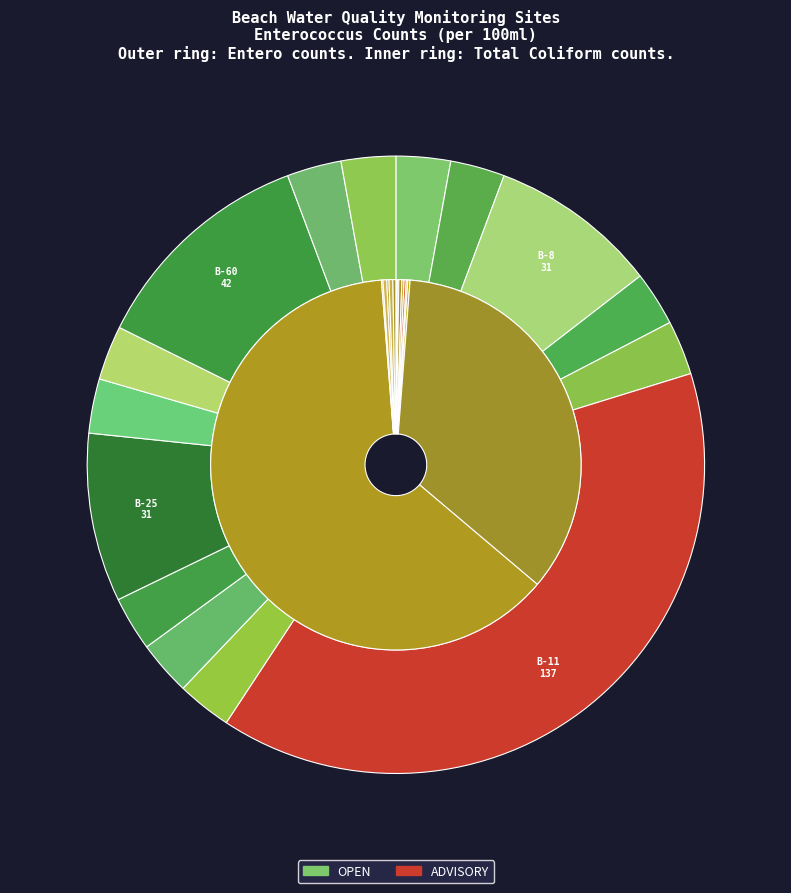

Is B-25
Colorado Lagoon-North the majority of the pie?

No